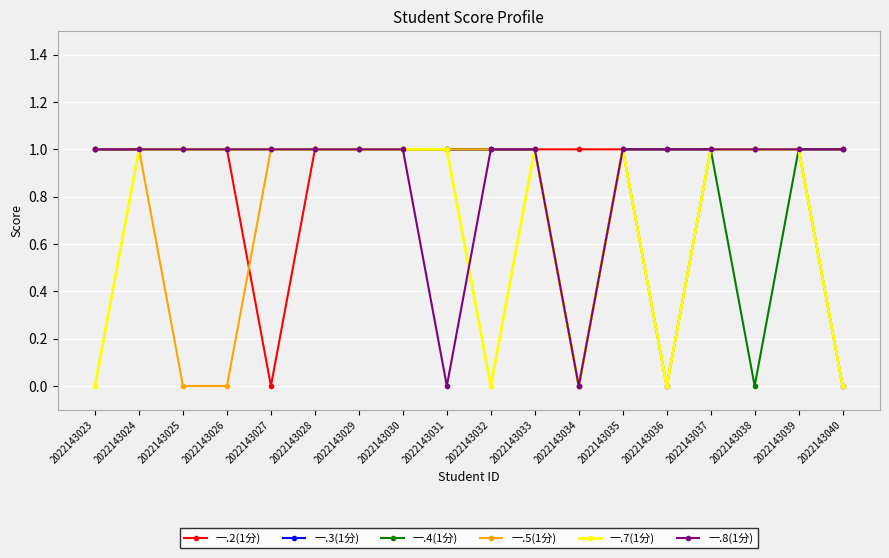

The value of 一.4(1分) at 2022143024 is 2. True or false?

False